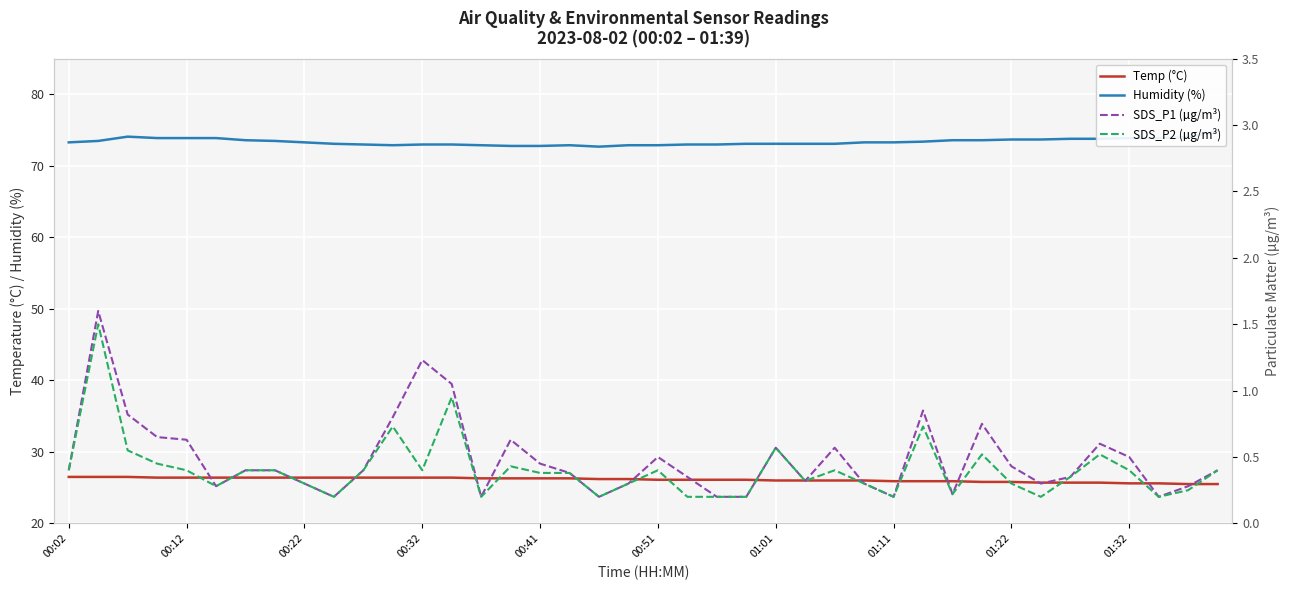

What is the difference between the Temp (°C) values at 26 and 01:11?

0.4